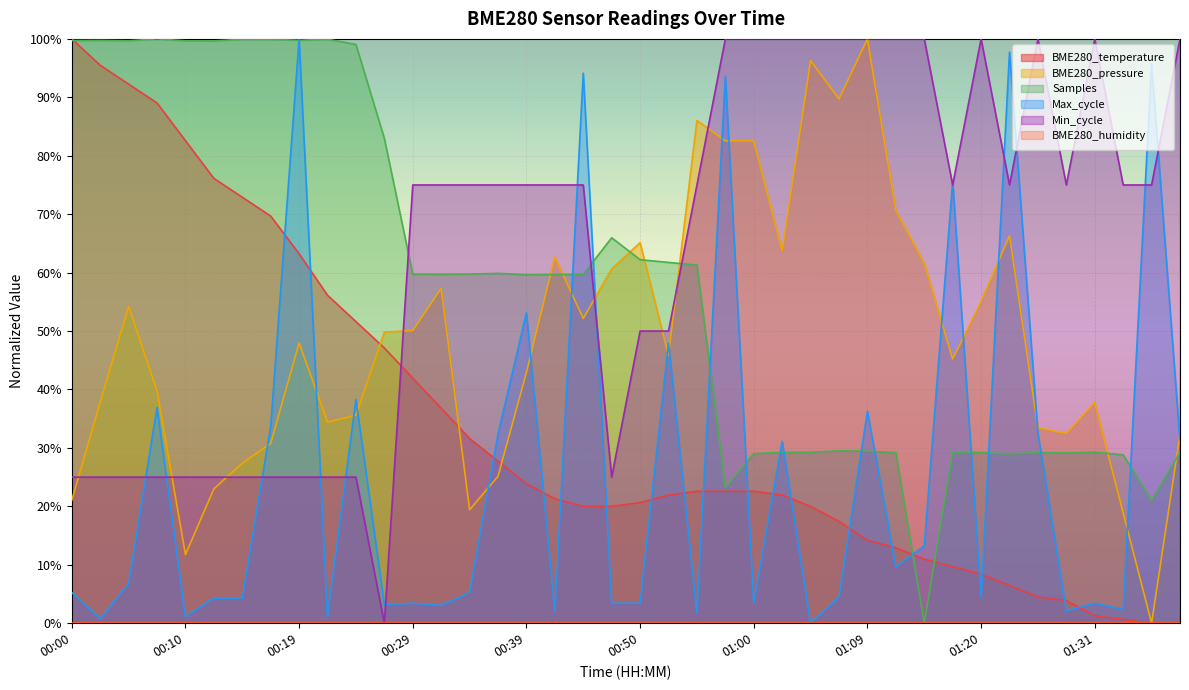

What is the difference between the values at 00:44 and 01:12?

7.1